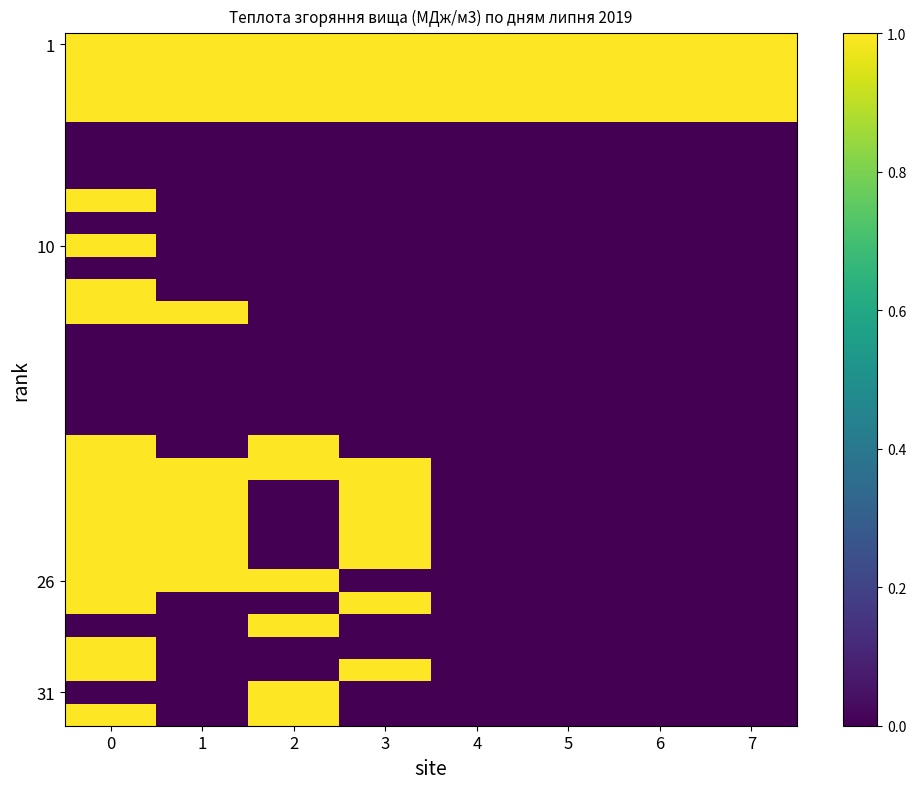

Count the number of data series in this chart.

31